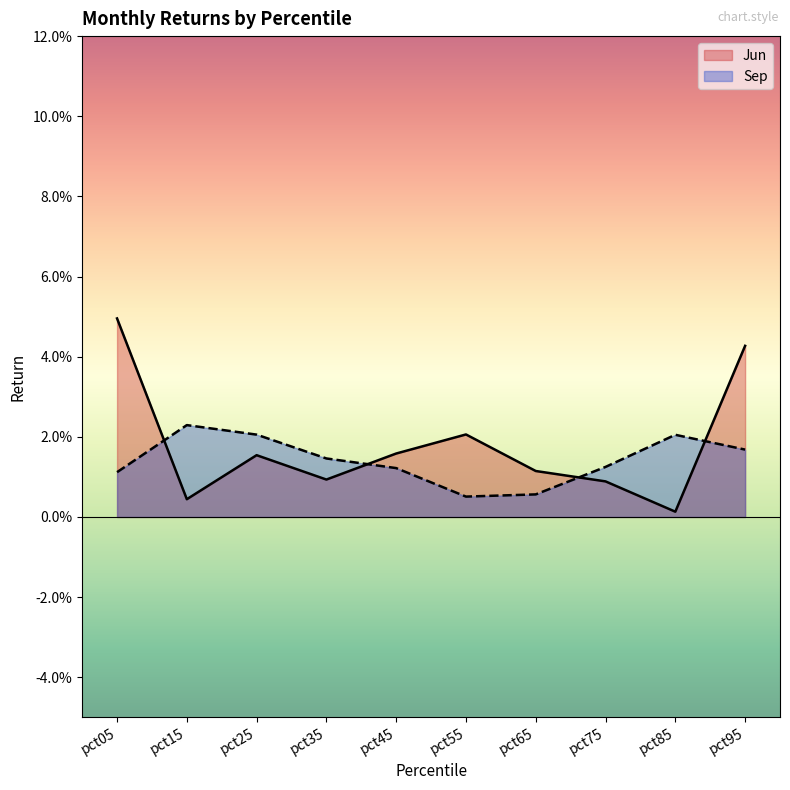

Rank the series by their average value, from highest to lowest.

Jun, Sep